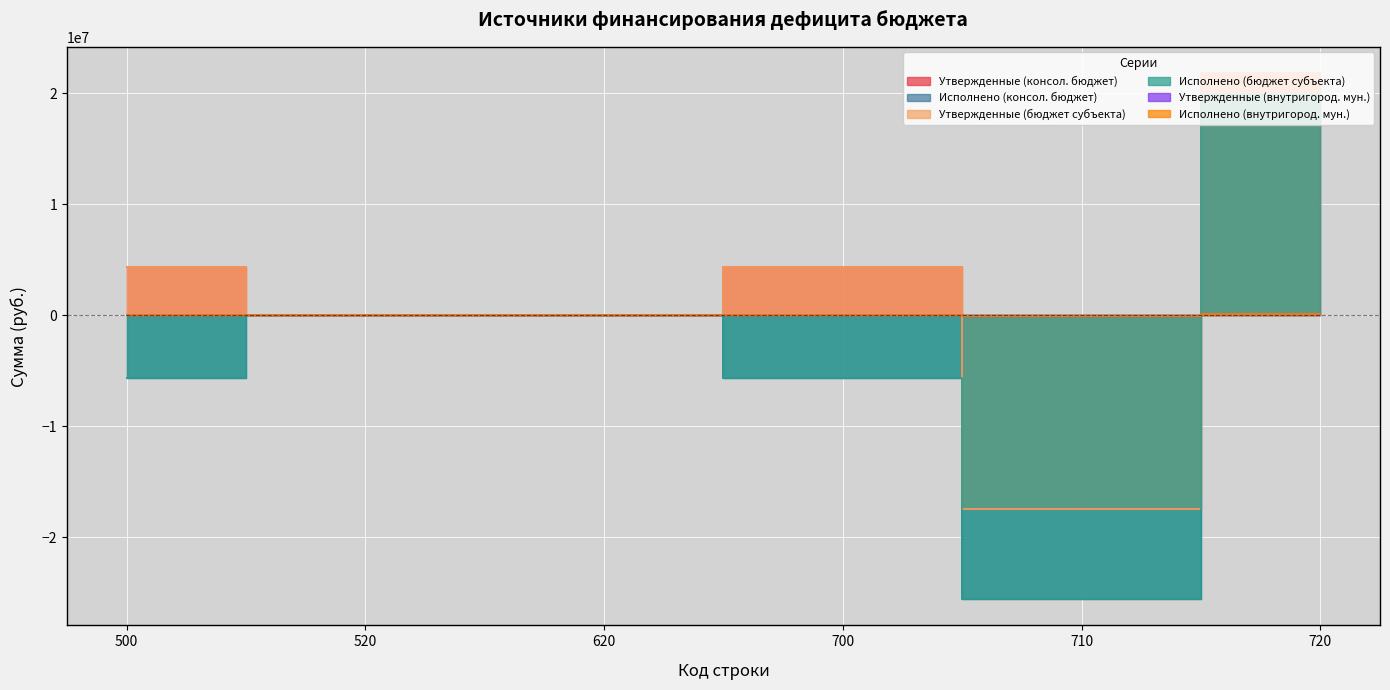

What is the highest value of the Исполнено (бюджет субъекта) series?

19897970.9